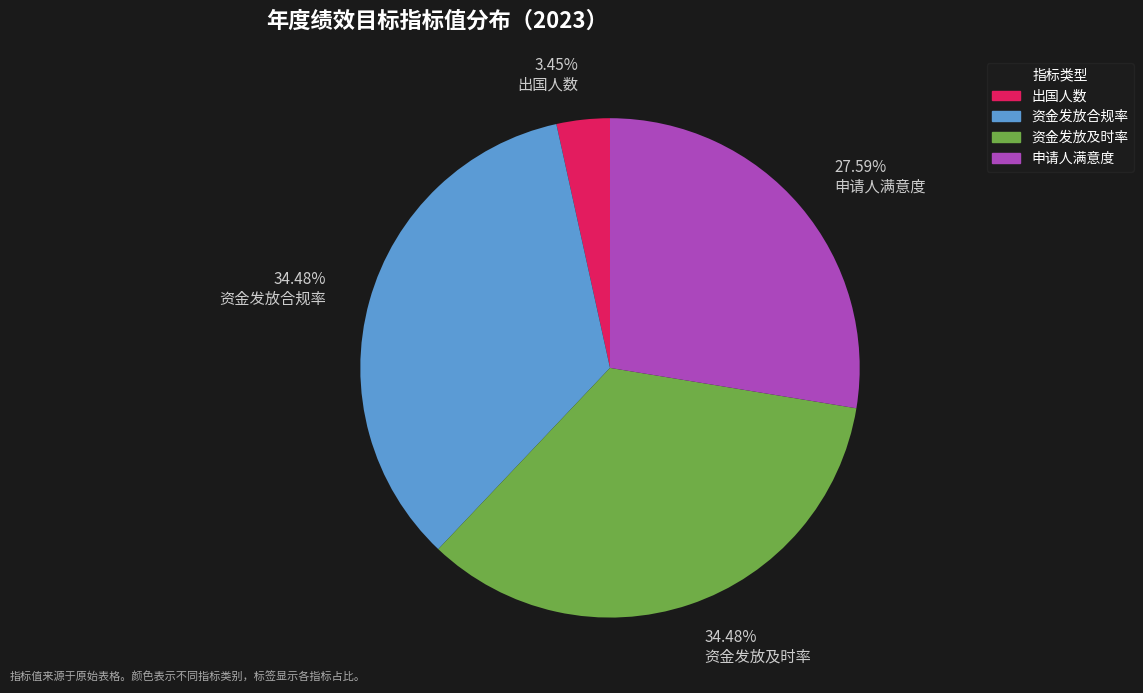

Count the number of slices in the pie.

4